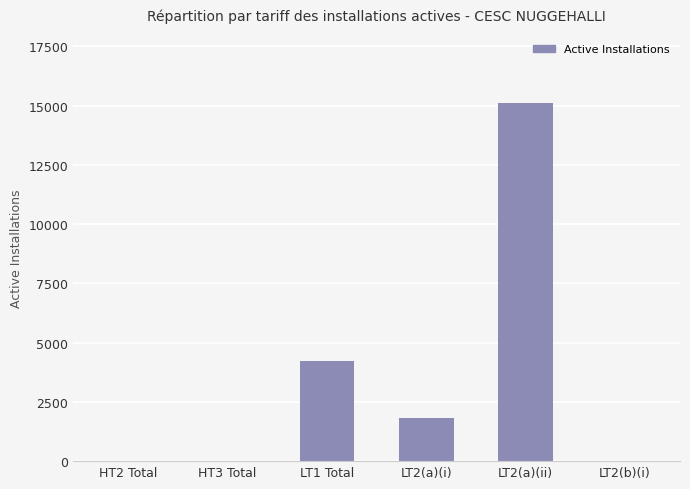

Which category has the highest value across all series?

LT2(a)(ii)